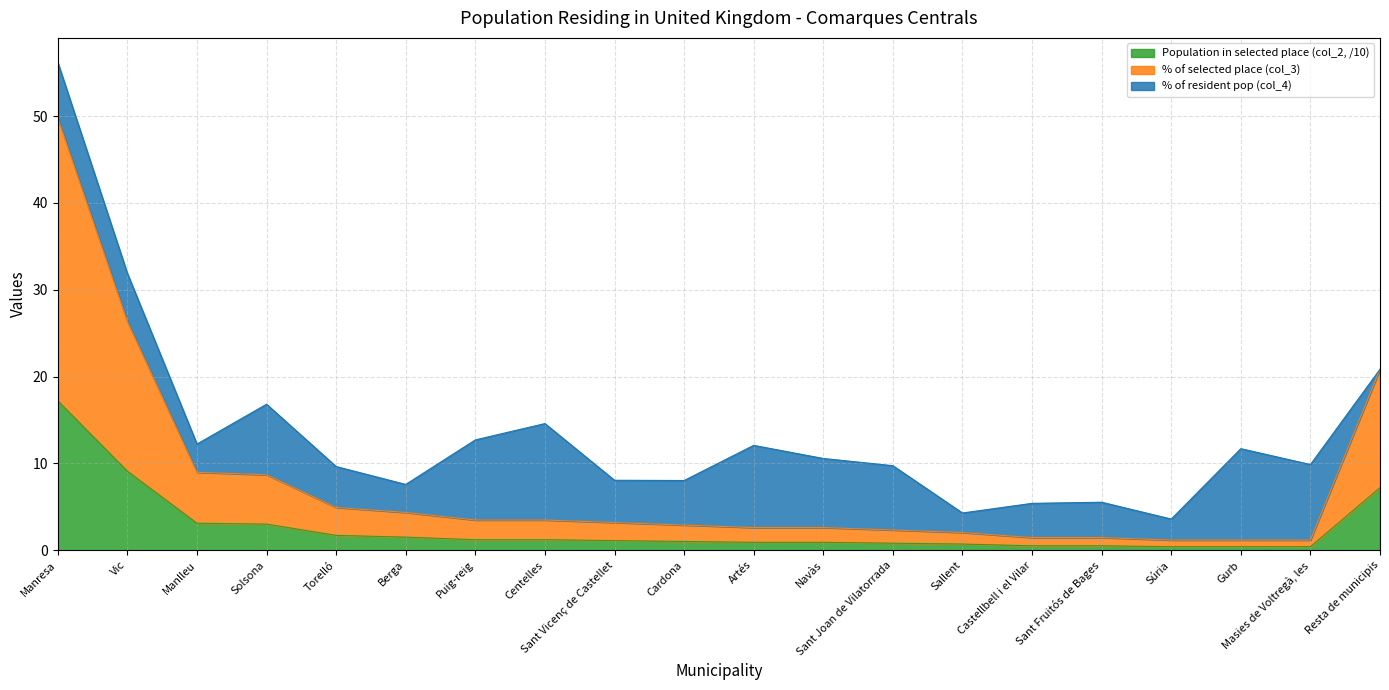

What is the total value across all series at Centelles?

14.6